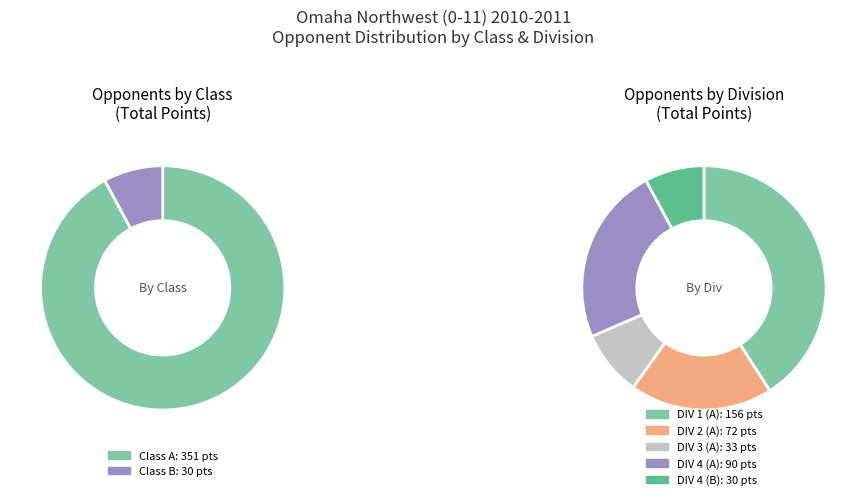

Is it true that Class B is 18% of the pie?

False